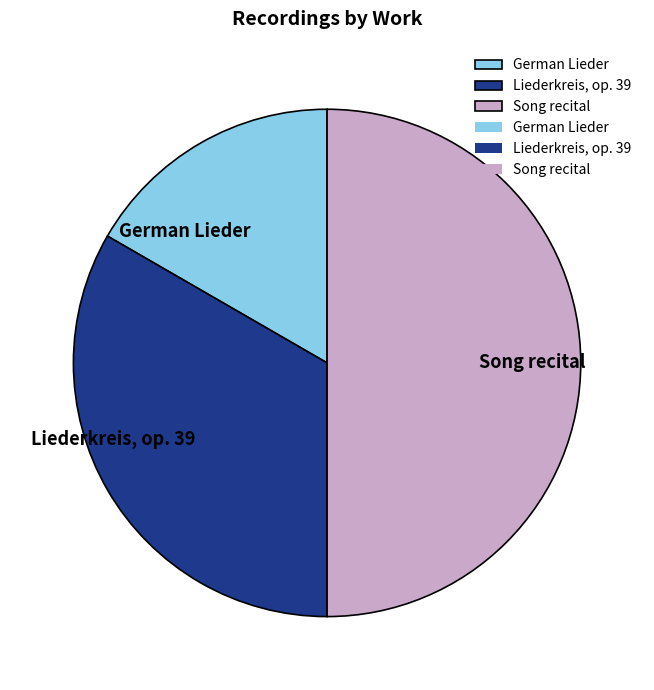

Which has a higher value, German Lieder or Song recital?

Song recital